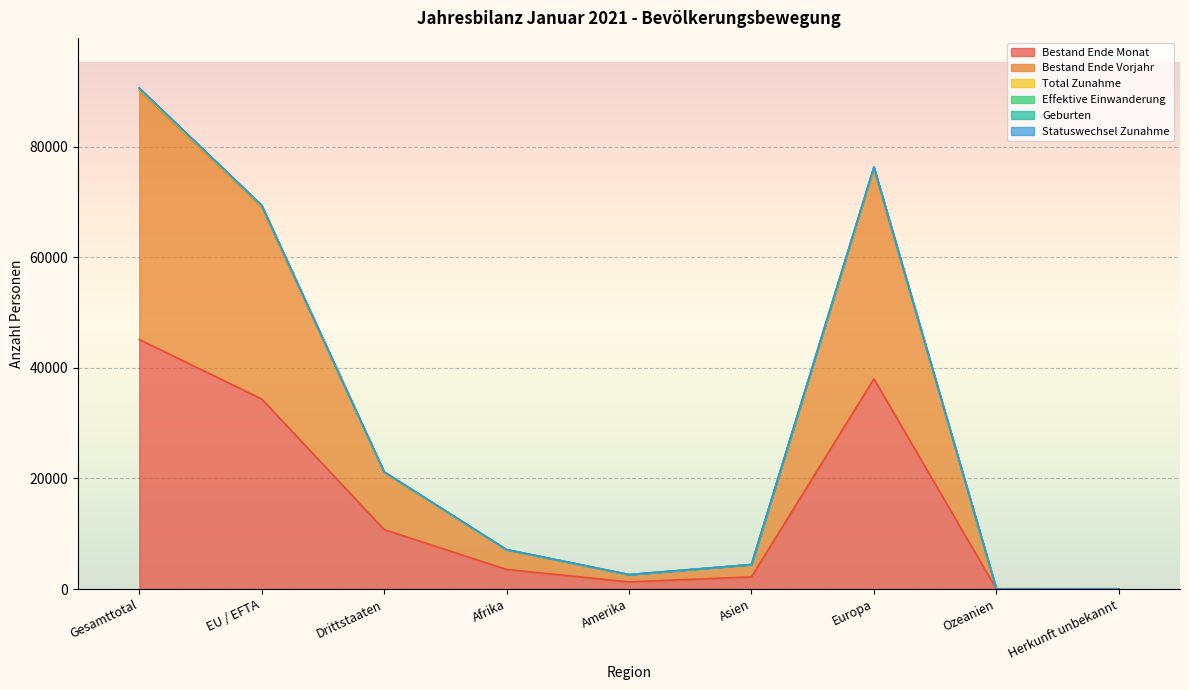

At which label does Bestand Ende Monat reach its peak?

Gesamttotal